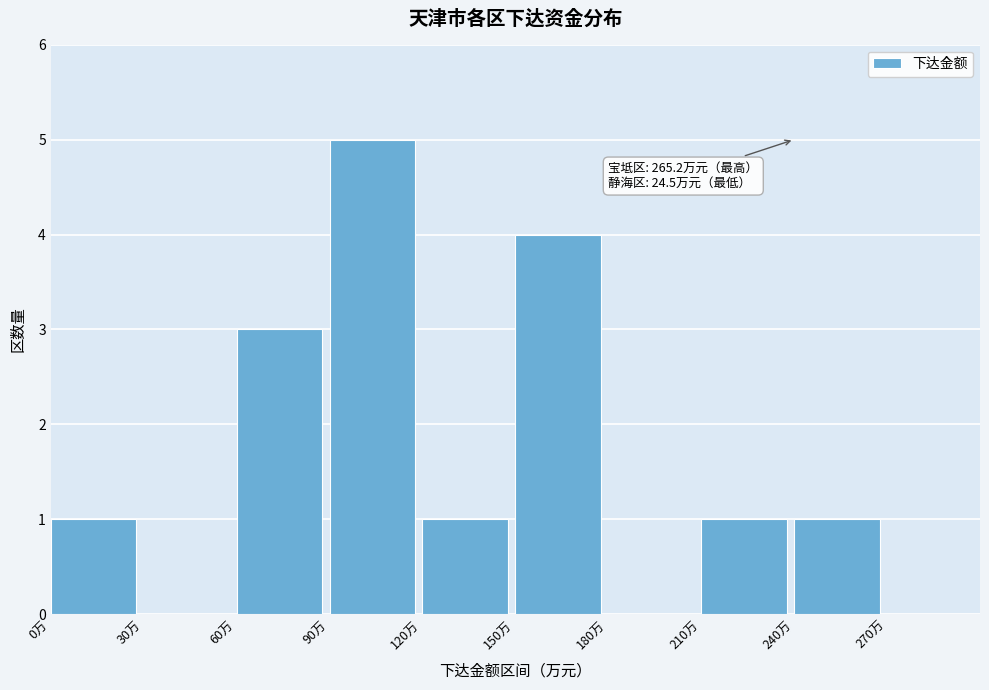

Which range on the x-axis has the tallest bar?

90 to 120